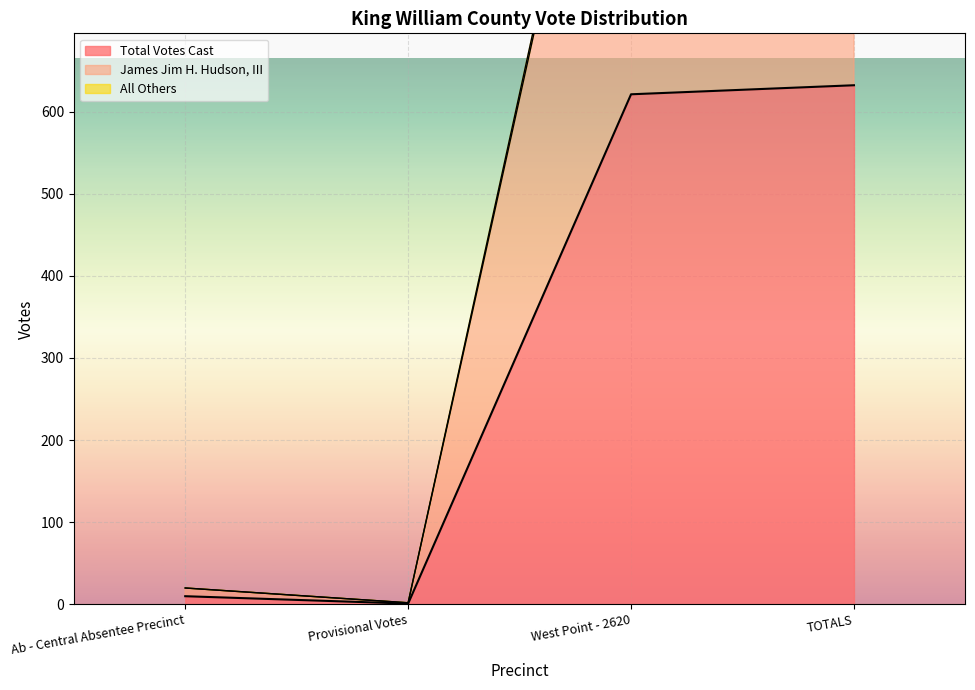

What is the label of the 1st point from the left?

Ab - Central Absentee Precinct